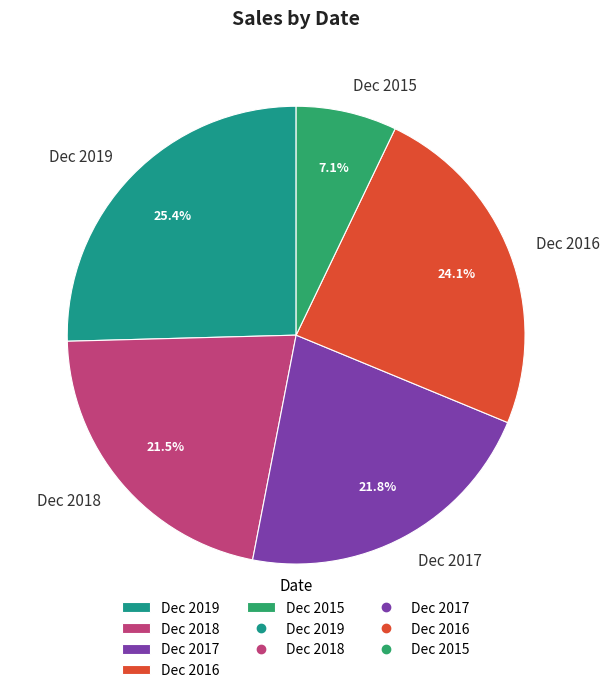

Do Dec 2018 and Dec 2015 together represent more than half of the pie?

No